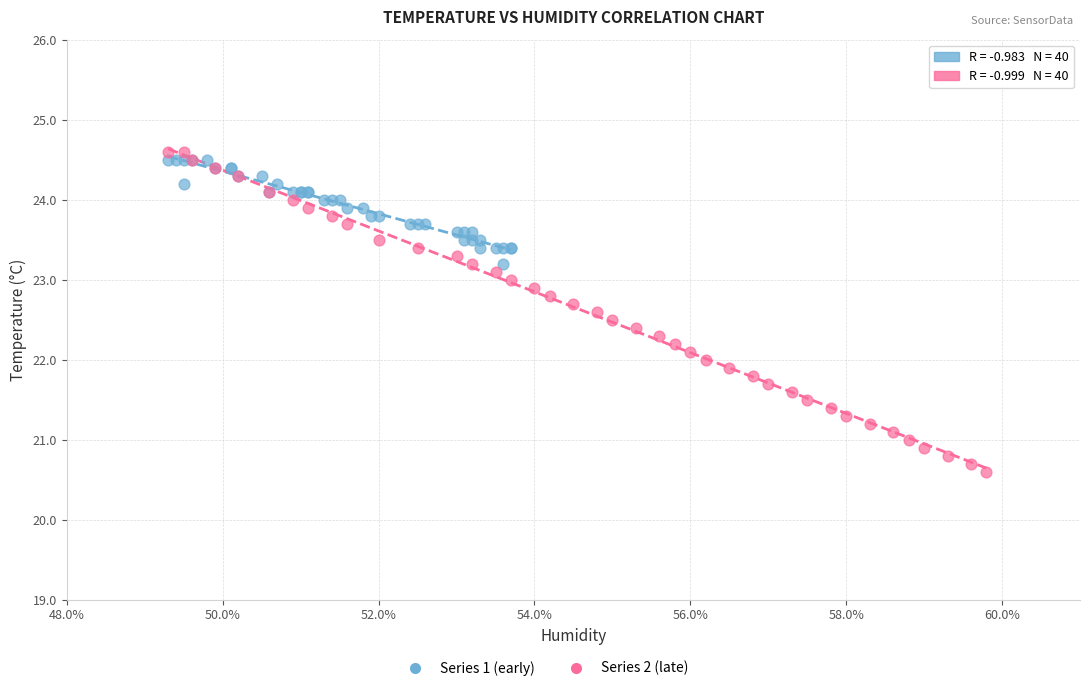

Which series reaches the minimum Y coordinate?

Series 2 (late)